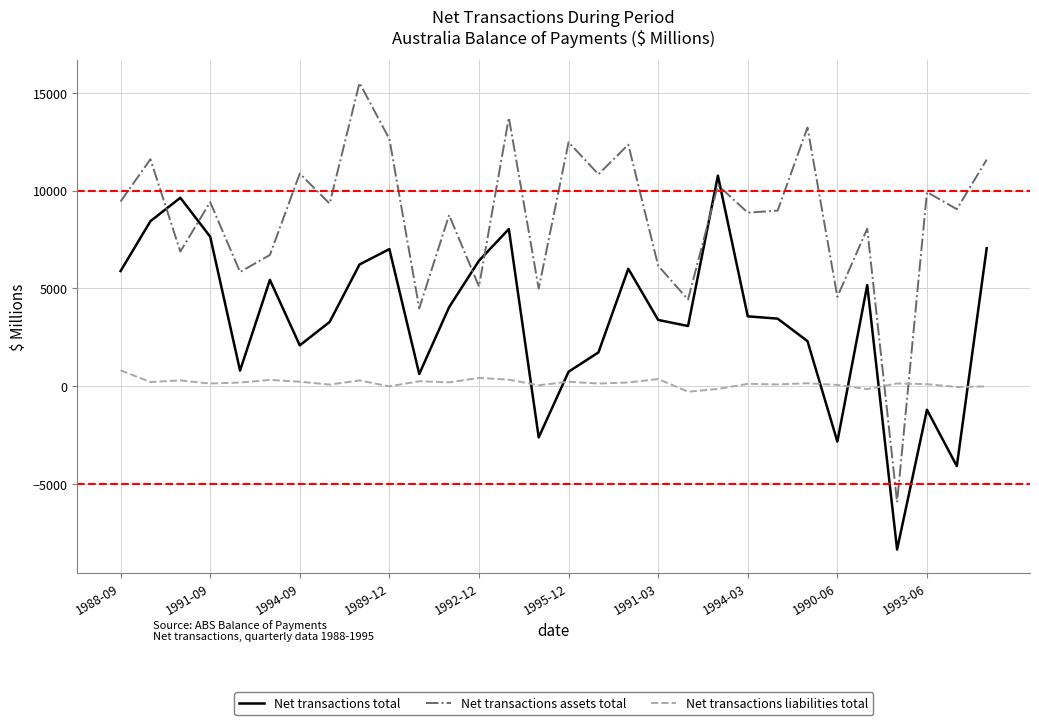

Which series has the largest total across all categories?

Net transactions assets total